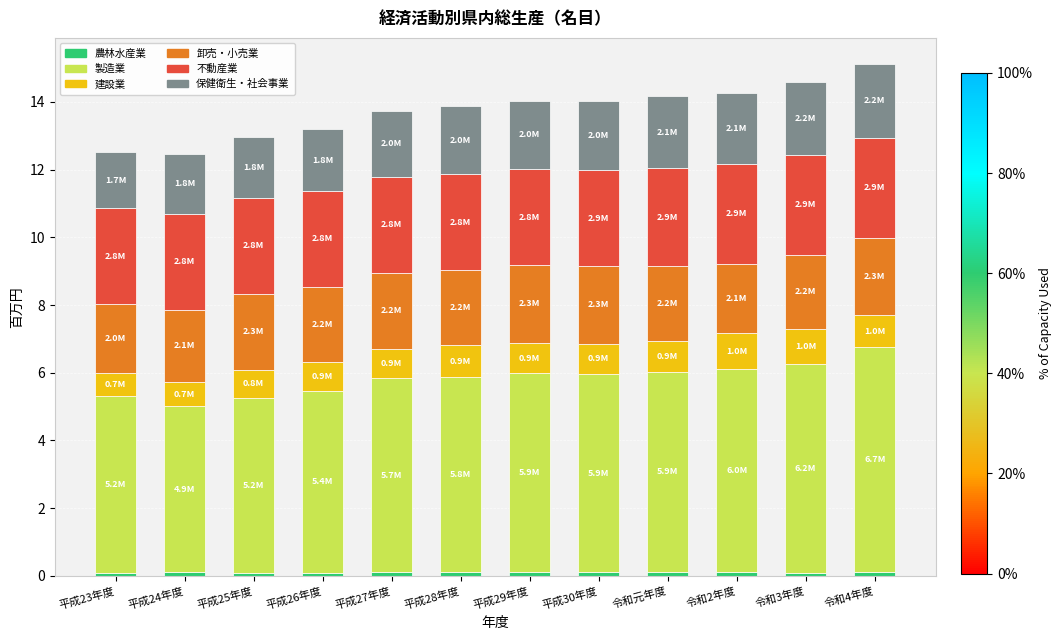

Rank the series at 平成24年度 from lowest to highest value.

農林水産業, 建設業, 保健衛生・社会事業, 卸売・小売業, 不動産業, 製造業